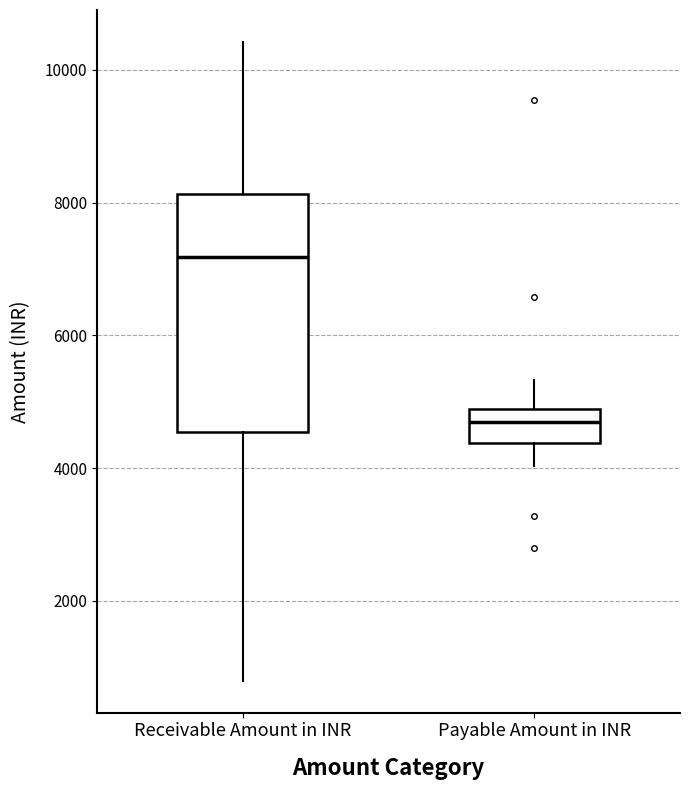

Which box has the lowest median line?

Payable Amount in INR